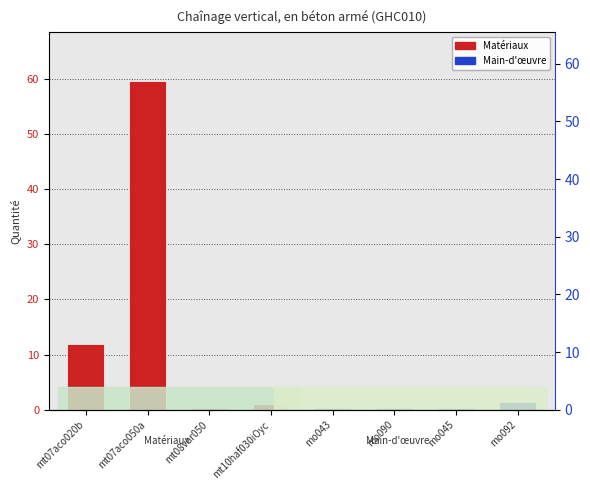

What position from the right is mt10haf030iOyc?

5